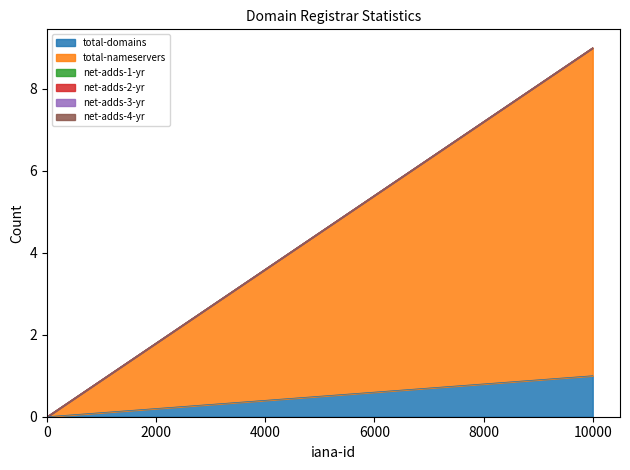

What is the total value across all series at 9999?

9